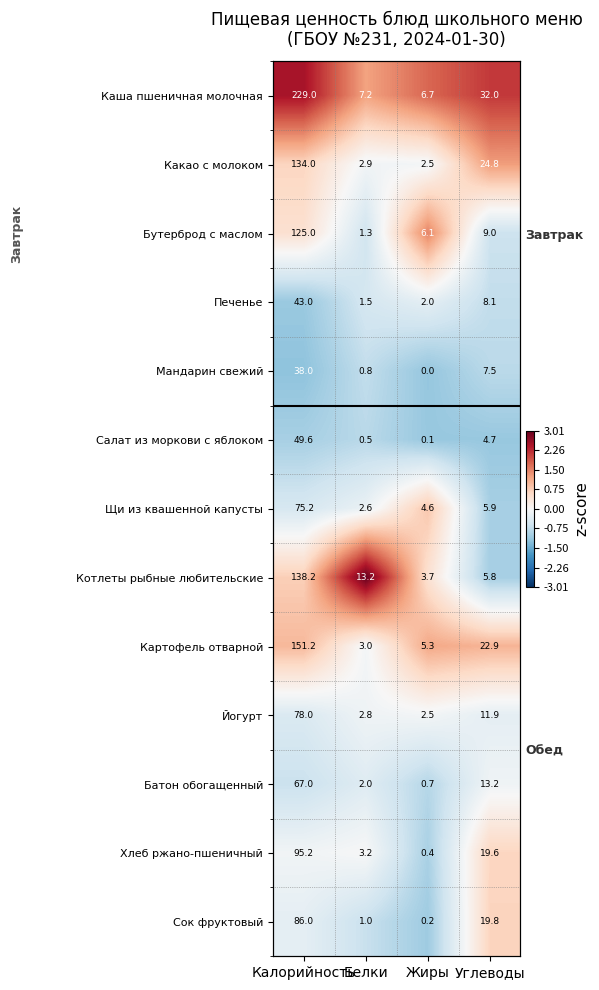

Which series has the largest total across all categories?

Каша пшеничная молочная